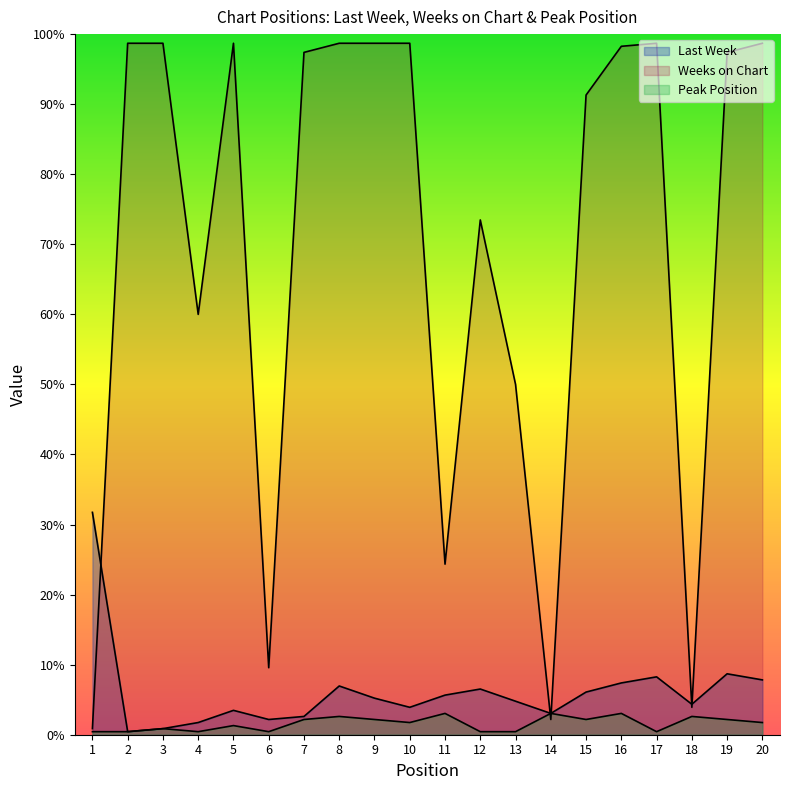

What is the value of the Weeks on Chart point at the 11th from the left?

56